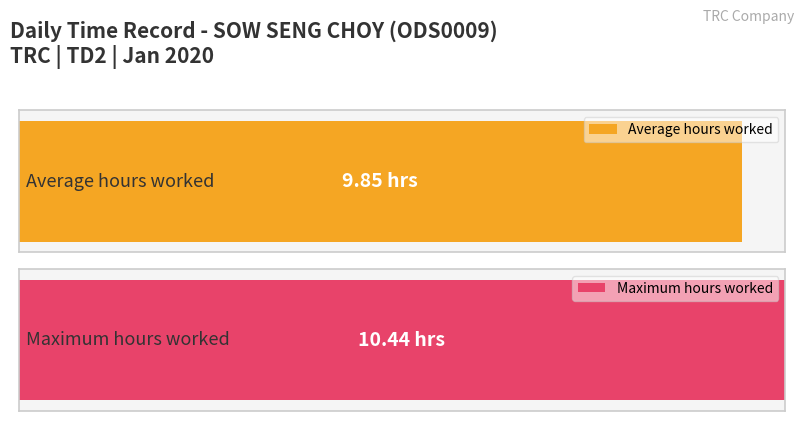

Does the chart contain any negative values?

No